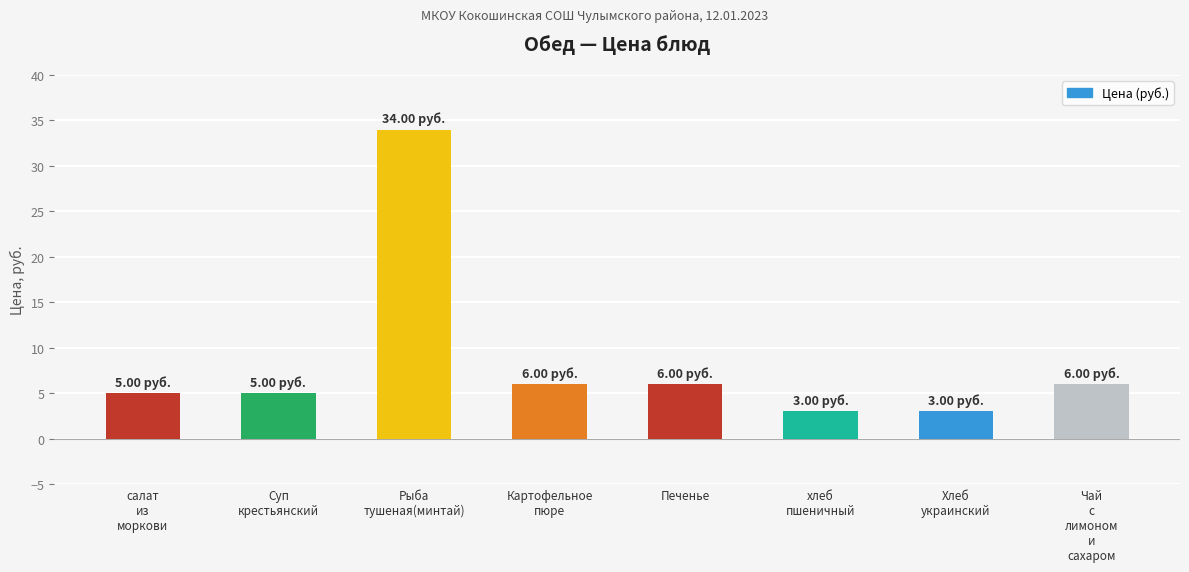

What is the difference between the maximum and minimum values?

31